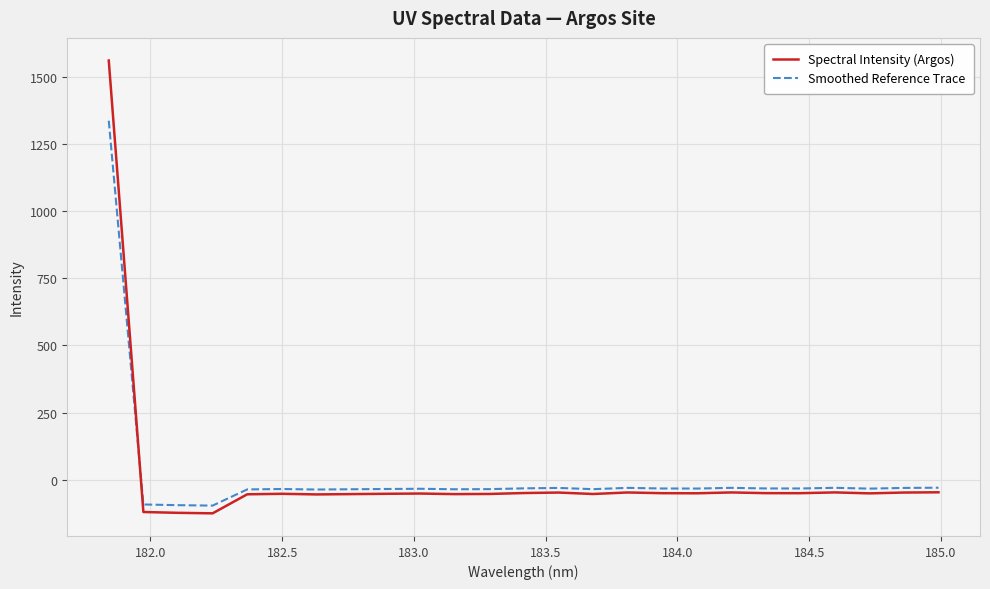

What is the minimum value shown in the chart?

-125.5